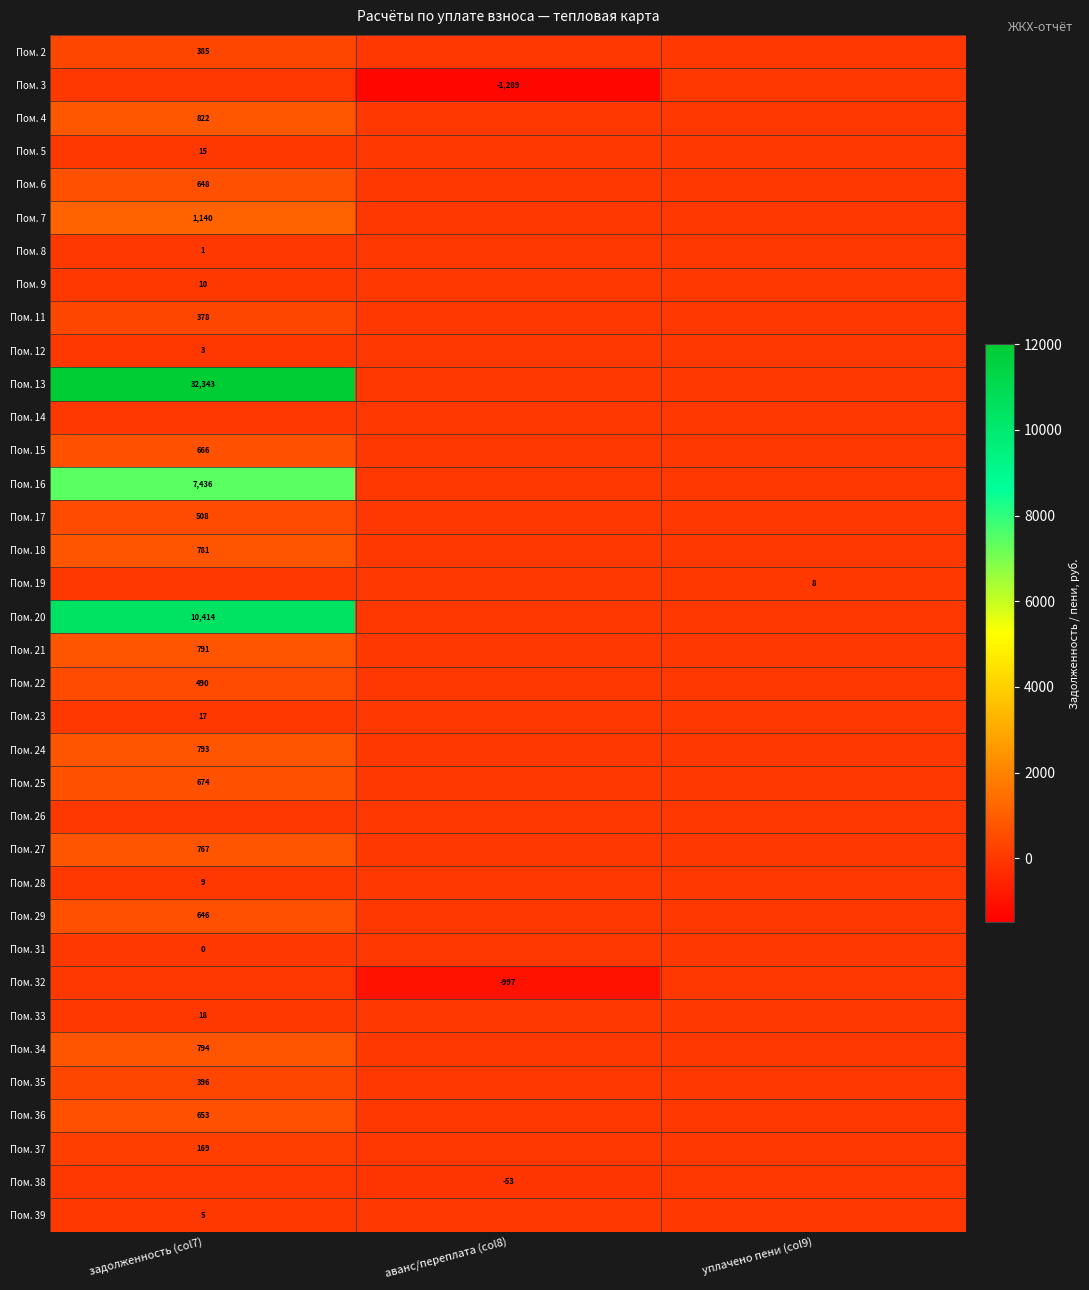

What is the total value across all series at задолженность (col7)?

61769.9